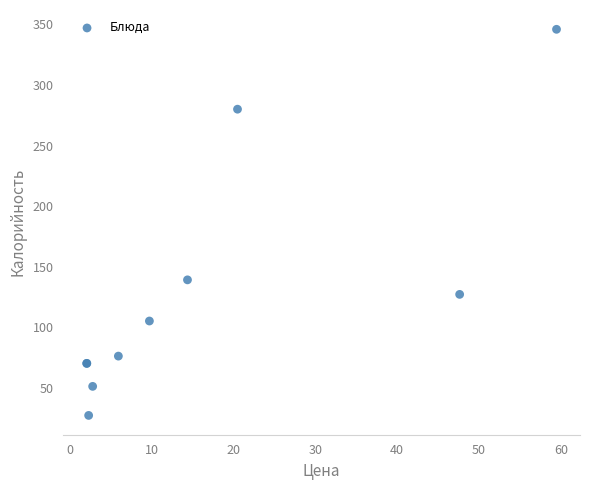

What Y value in the scatter plot is closest to 186?

139